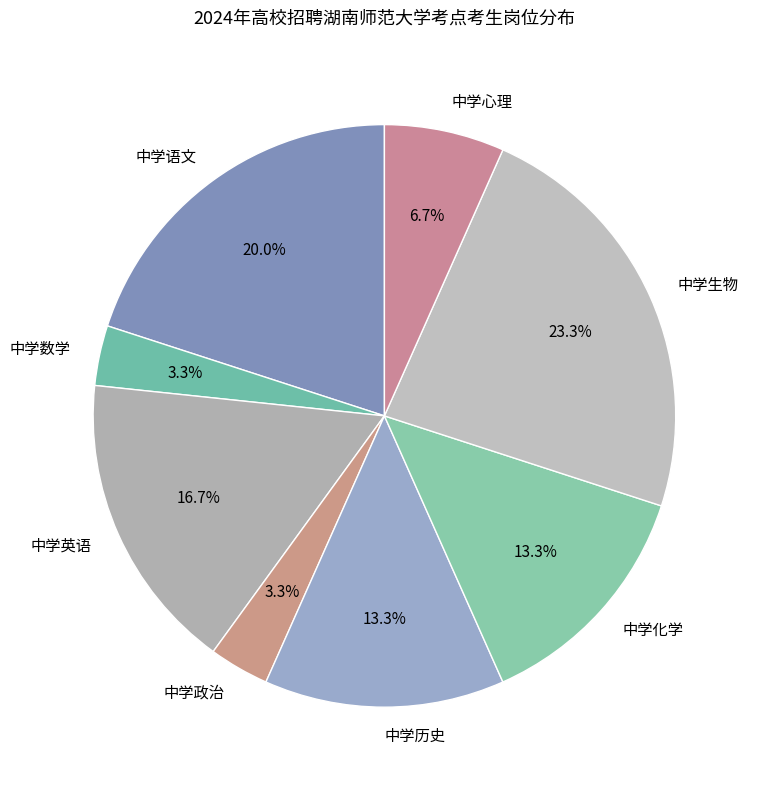

The 中学化学 slice represents 5% of the pie. True or false?

False